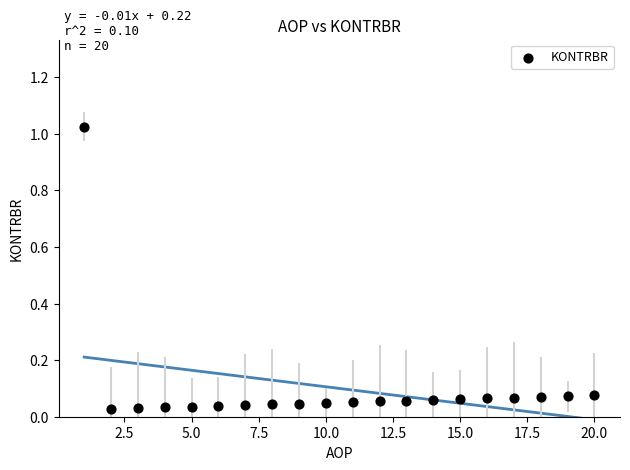

What is the range of X values (max minus min)?

19.0